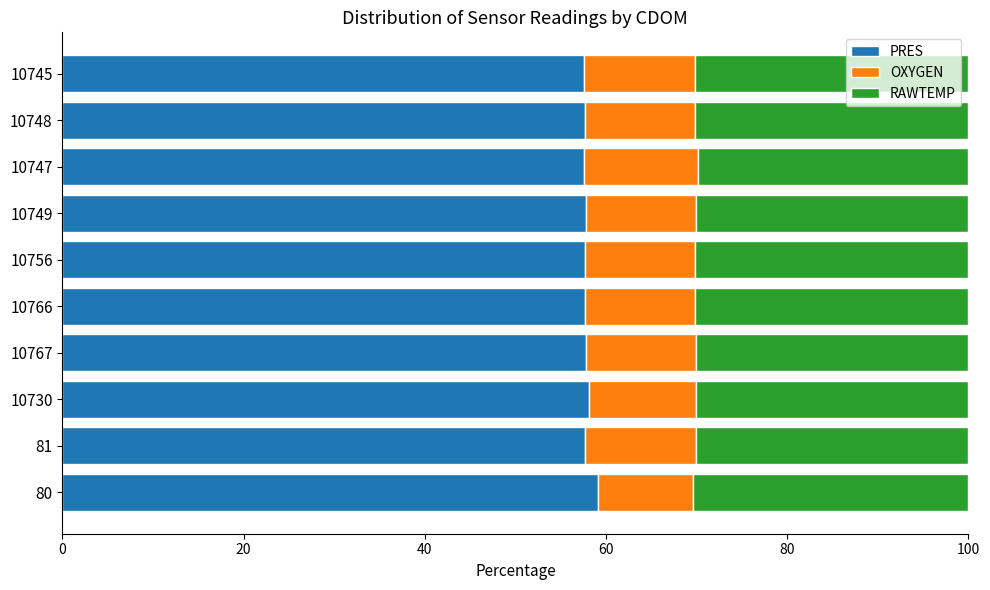

What is the sum of all PRES values?

578.6